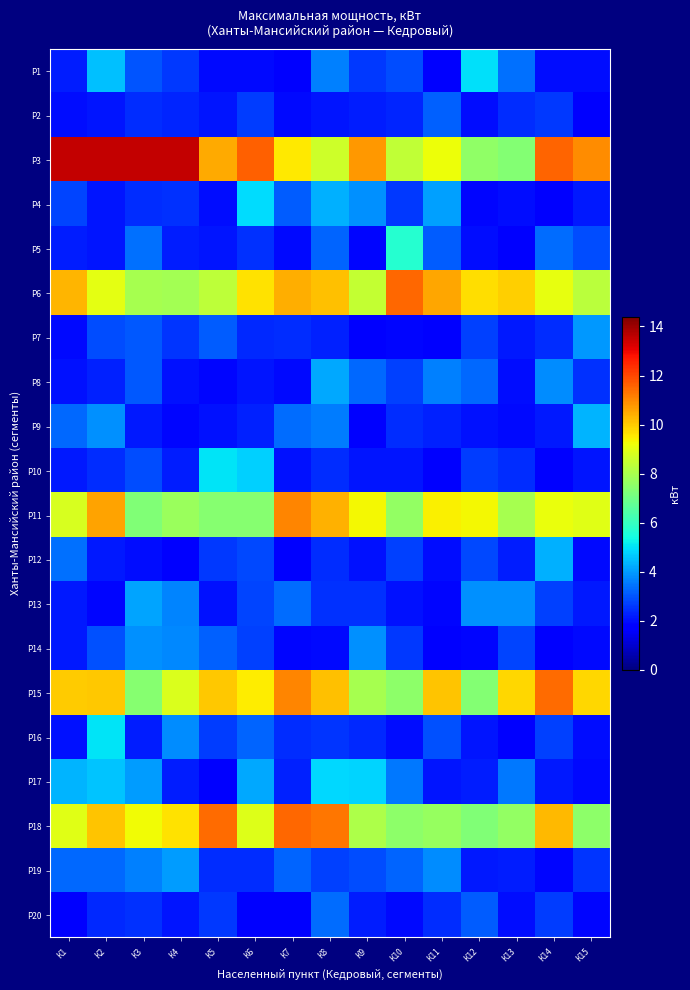

Which series has the largest range (max minus min)?

Р3